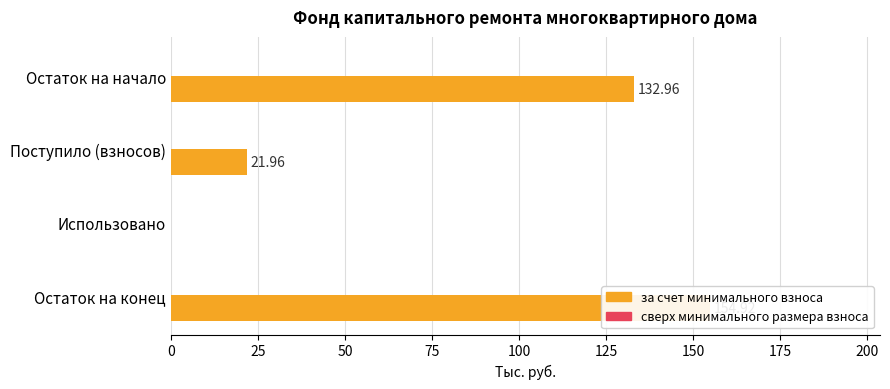

Read the за счет минимального взноса value at 0.

133.0